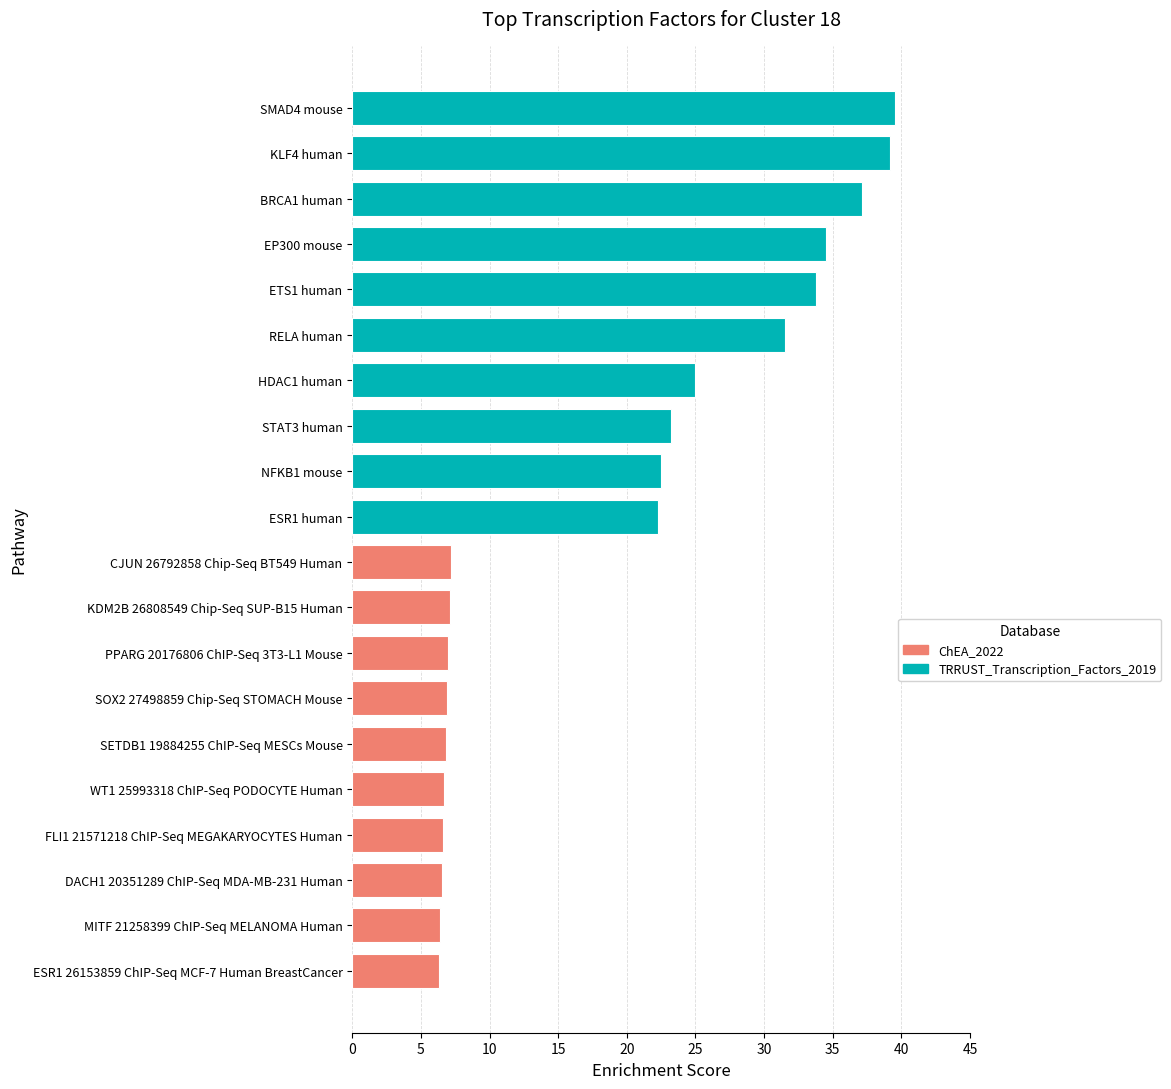

What is the difference between the highest and lowest values at 9?

16.0